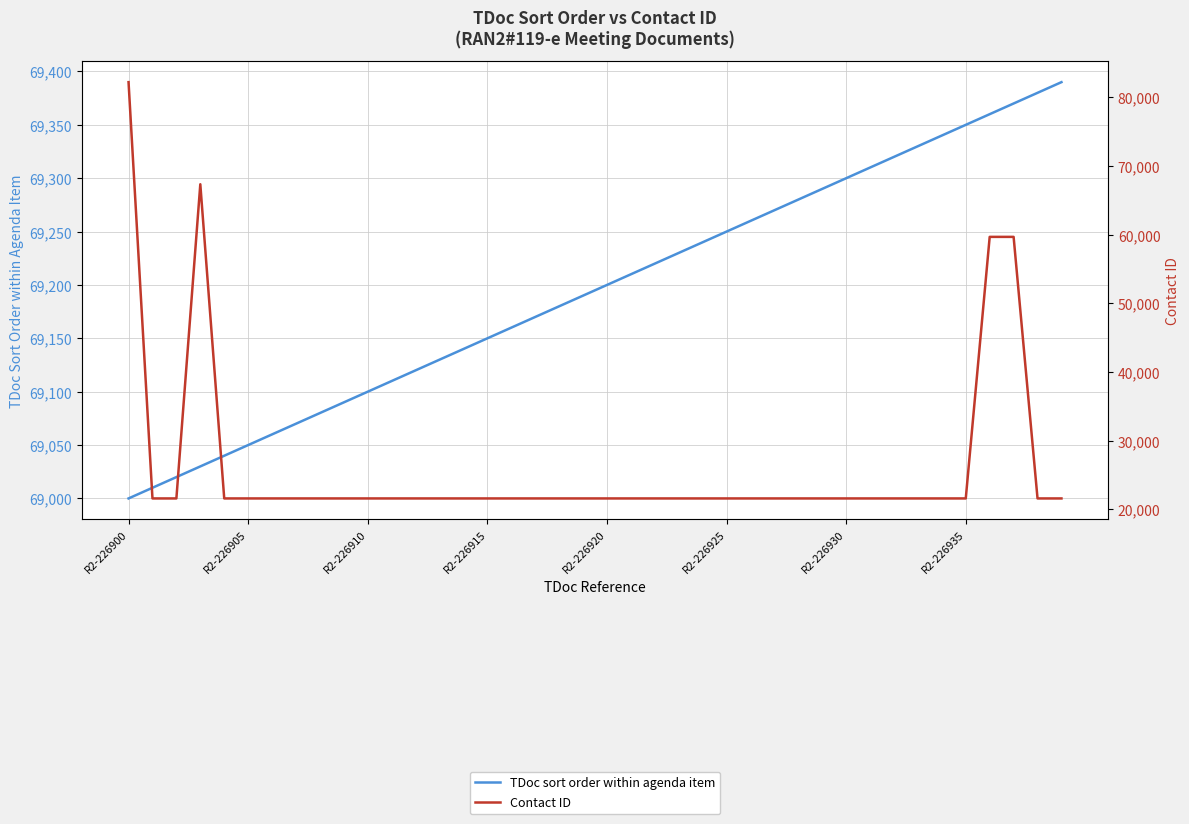

Between 12 and 36, which is larger?

36